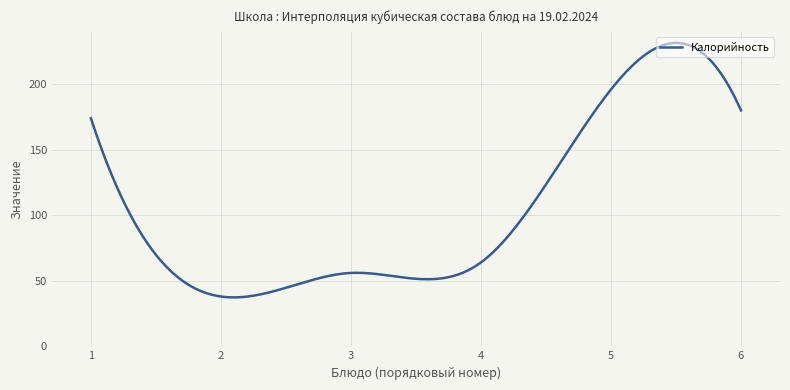

What is the smallest value displayed?

37.3